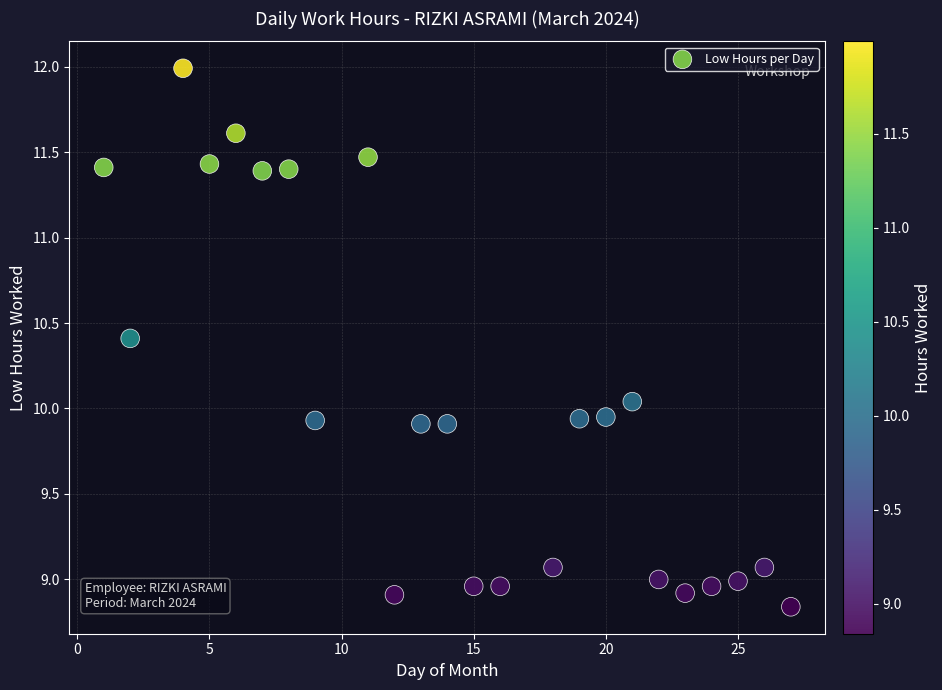

How many data points are displayed?

24